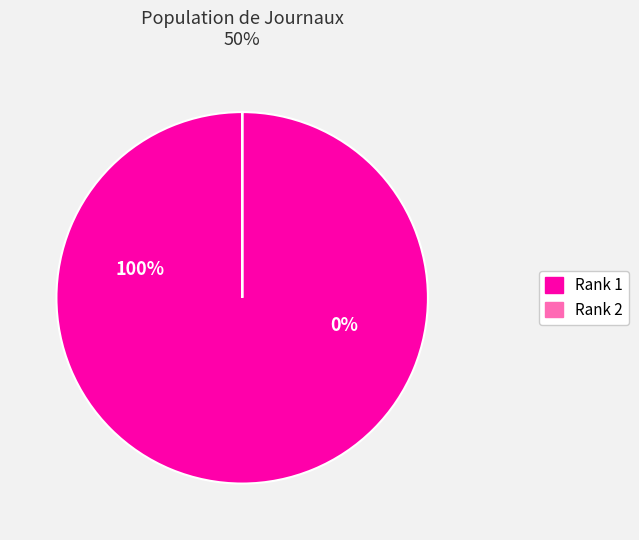

Combined, do Rank 1 and Rank 2 account for over 50%?

Yes